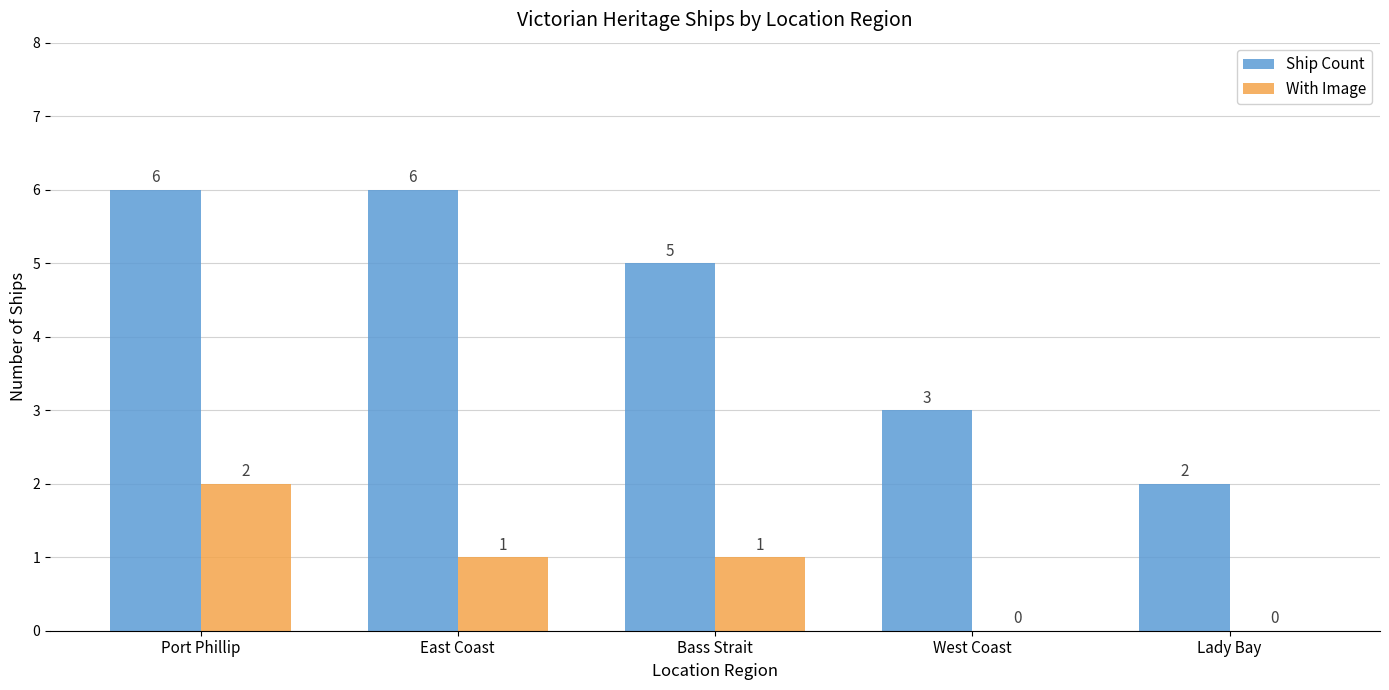

How many Ship Count values are between 3 and 6?

4